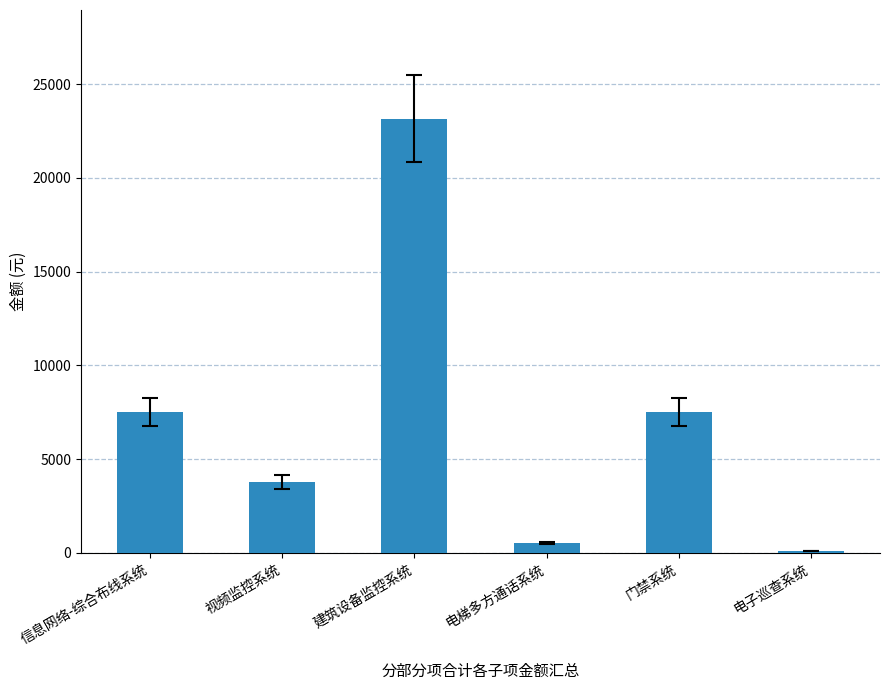

How many distinct data groups are displayed?

1